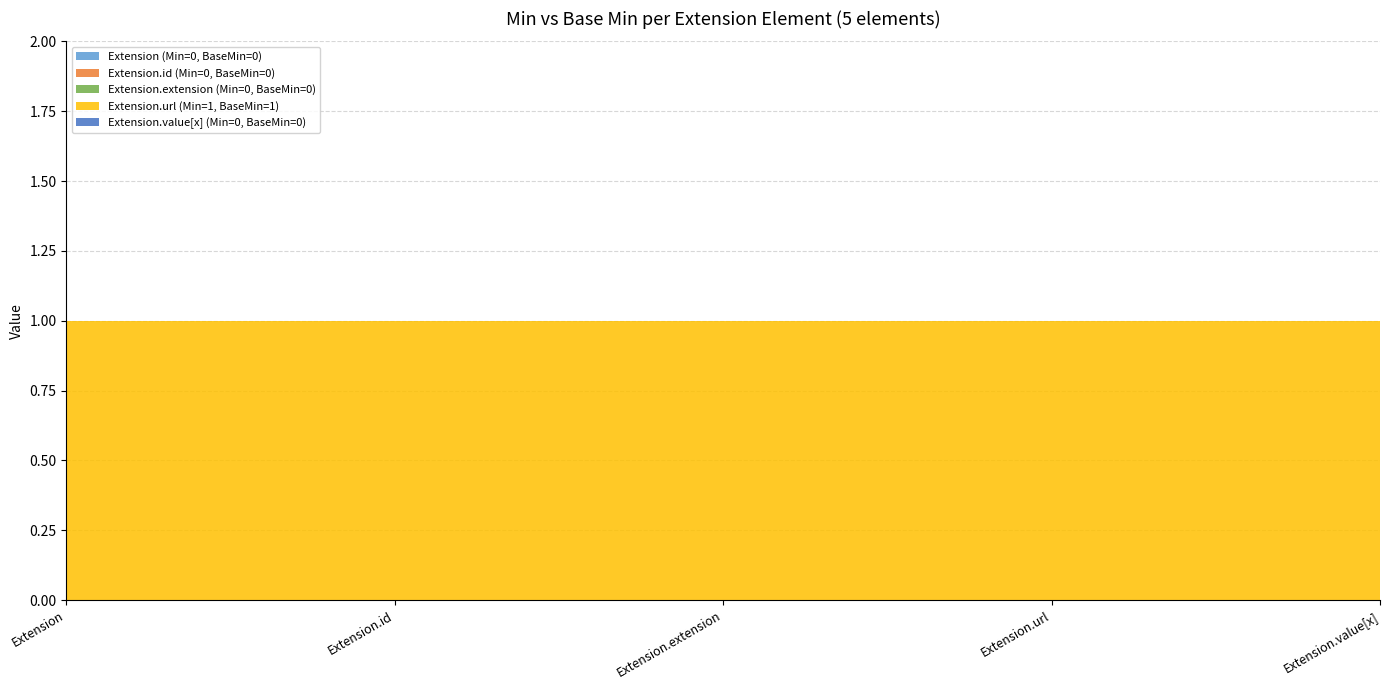

Reading right to left, transcribe all the data shown in this chart.

Extension (Min=0, BaseMin=0): 0	0	0	0	0
Extension.id (Min=0, BaseMin=0): 0	0	0	0	0
Extension.extension (Min=0, BaseMin=0): 0	0	0	0	0
Extension.url (Min=1, BaseMin=1): 1	1	1	1	1
Extension.value[x] (Min=0, BaseMin=0): 0	0	0	0	0